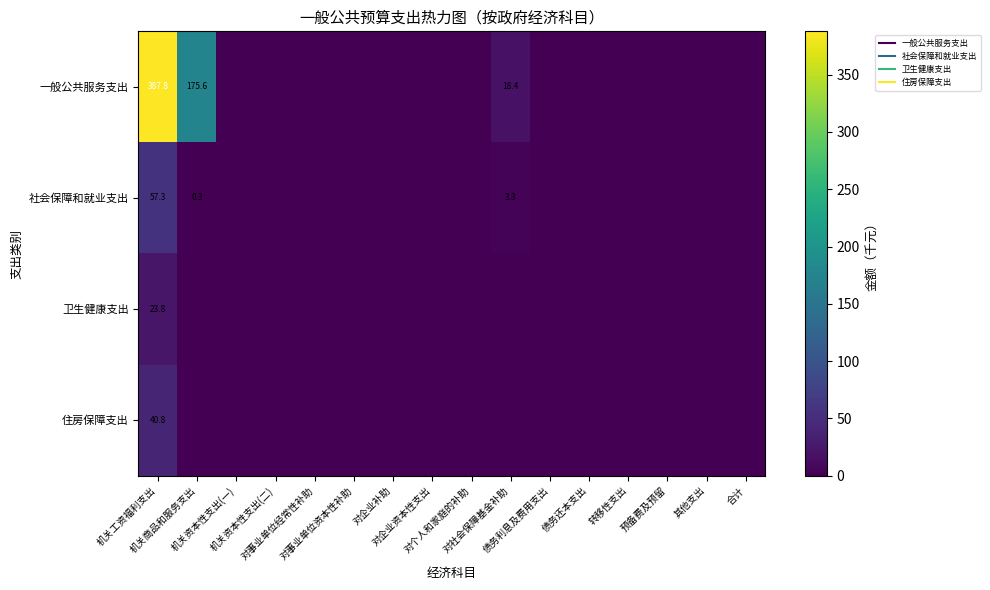

Which category has the highest value across all series?

机关工资福利支出